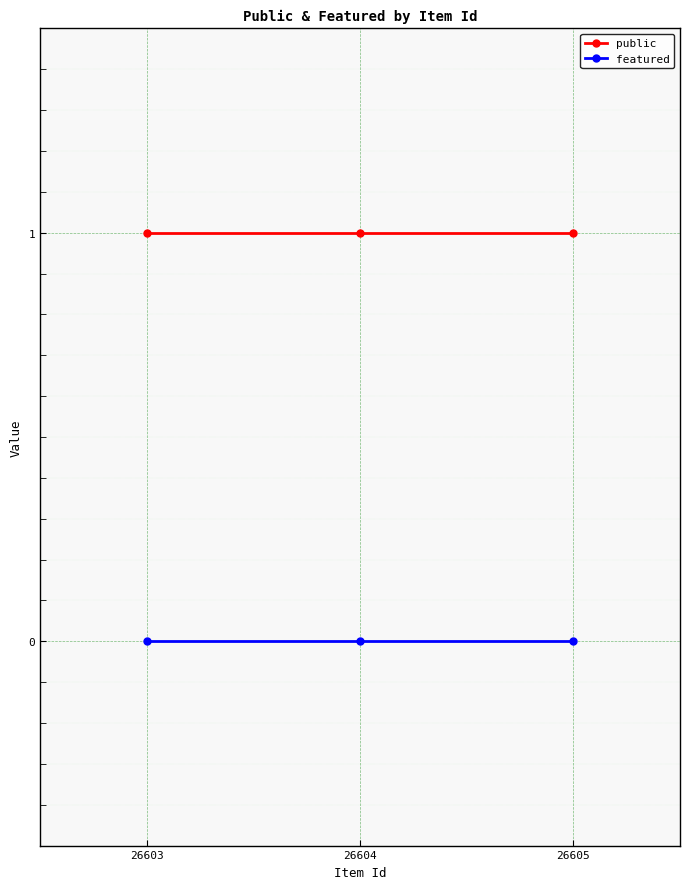

What is the difference between the highest and lowest values at 26605?

1